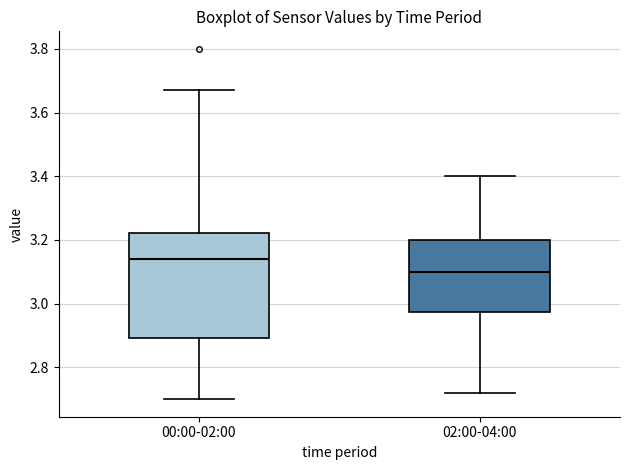

Where does the lower whisker of the box for 00:00-02:00 end on the y-axis? The values are not printed on the chart, so give them approximately, as read against the axis.

2.70